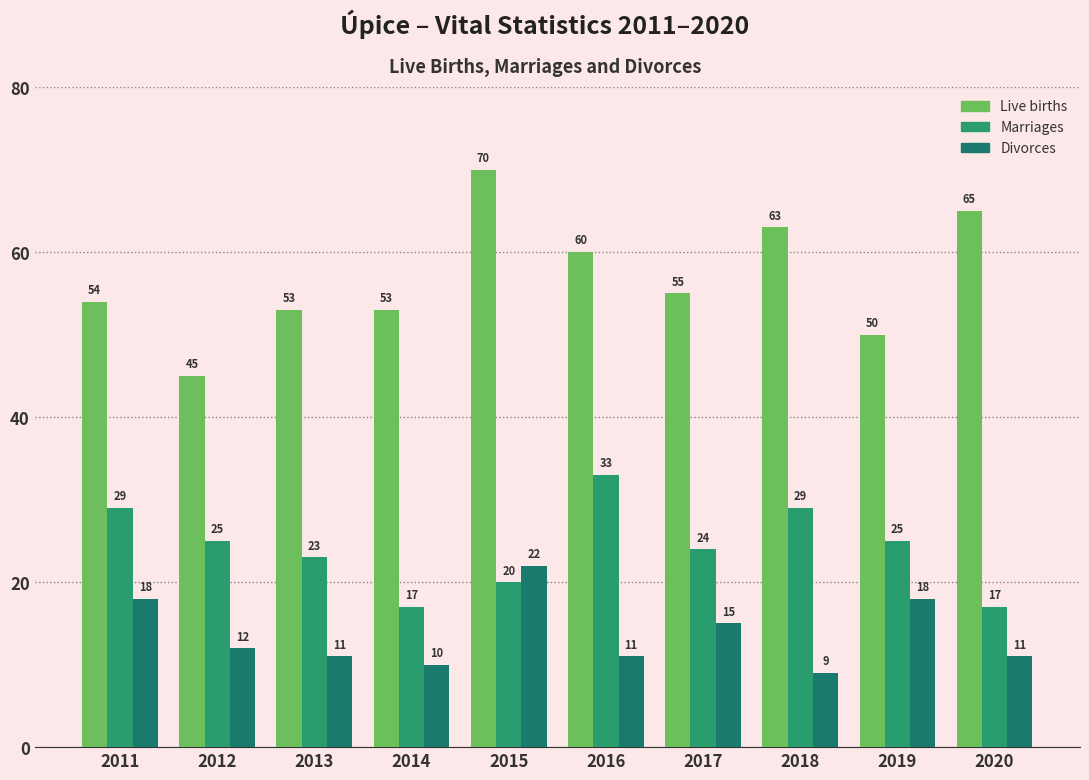

List the labels in order of Divorces value, smallest first.

2018, 2014, 2013, 2016, 2020, 2012, 2017, 2011, 2019, 2015